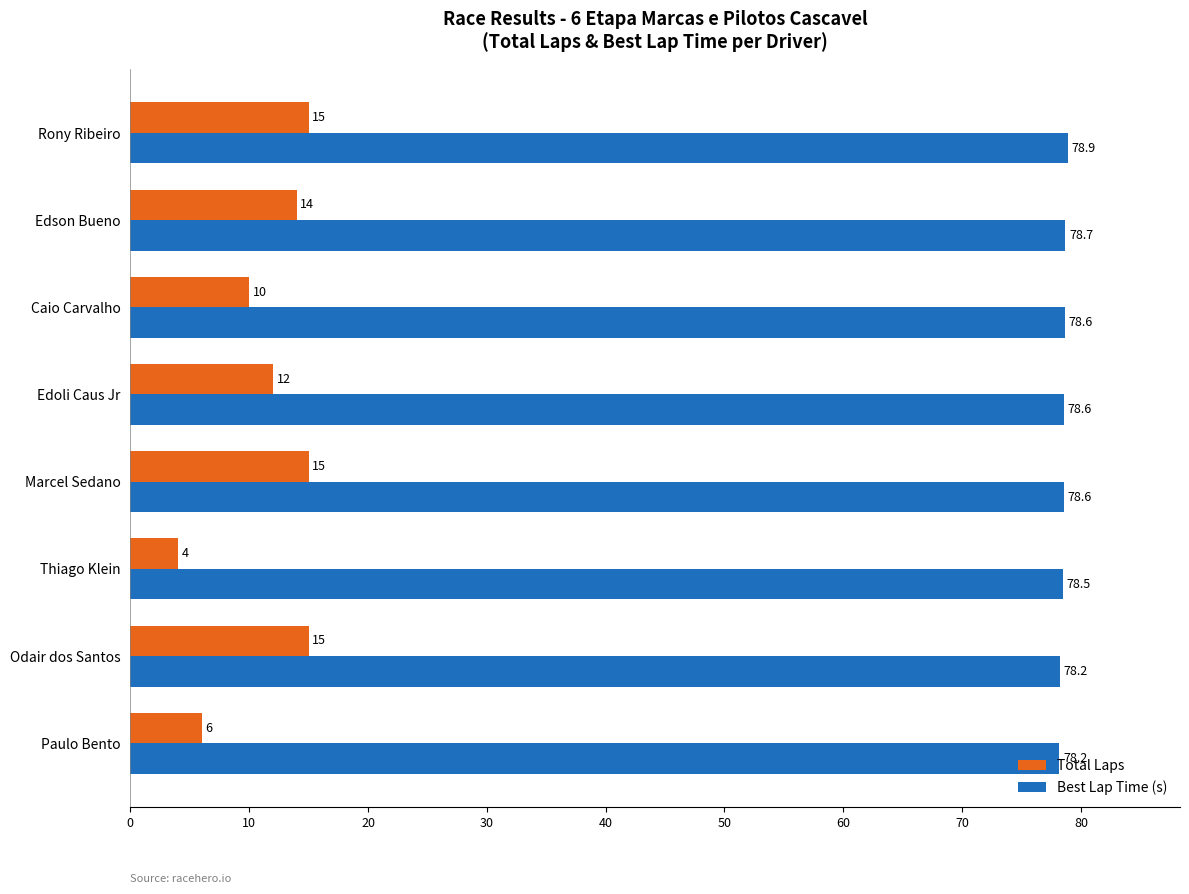

Which series has the largest total across all categories?

Best Lap Time (s)